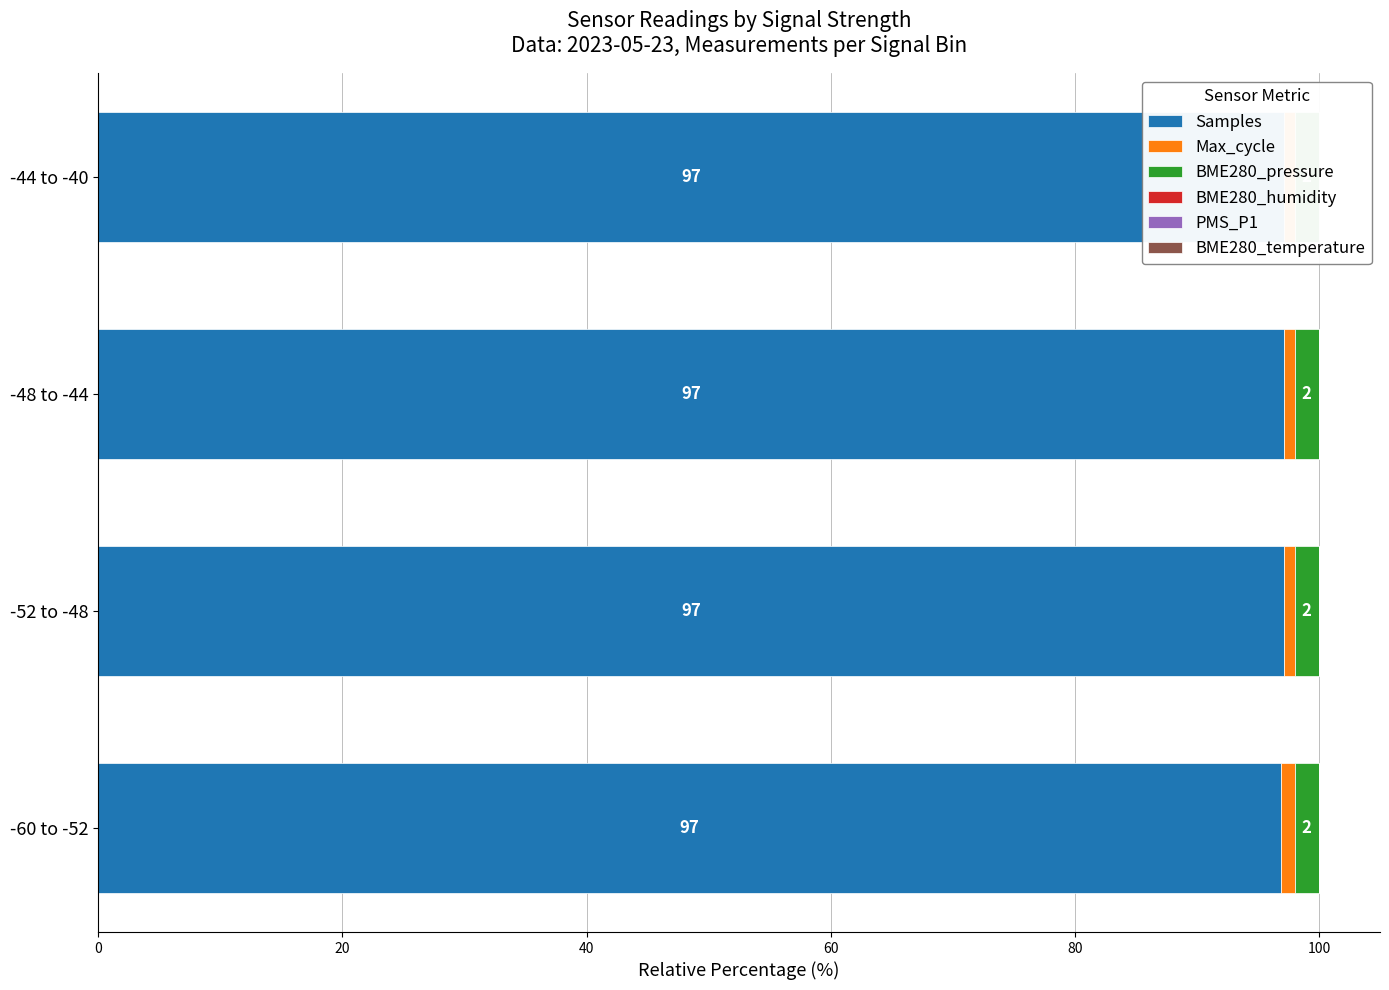

Is the value of BME280_humidity at 40 greater than the value of Samples at 40?

No